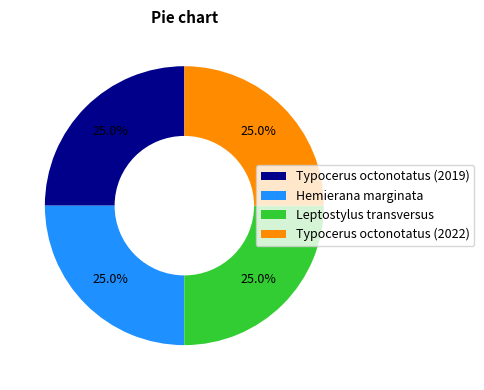

To the nearest percent, what percentage of the pie is Typocerus octonotatus (2019)?

25%